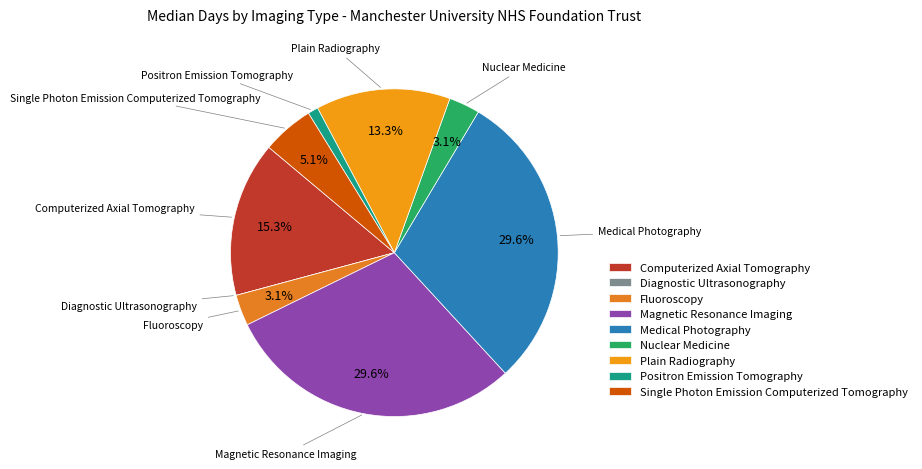

Does Positron Emission Tomography account for over 50% of the chart?

No